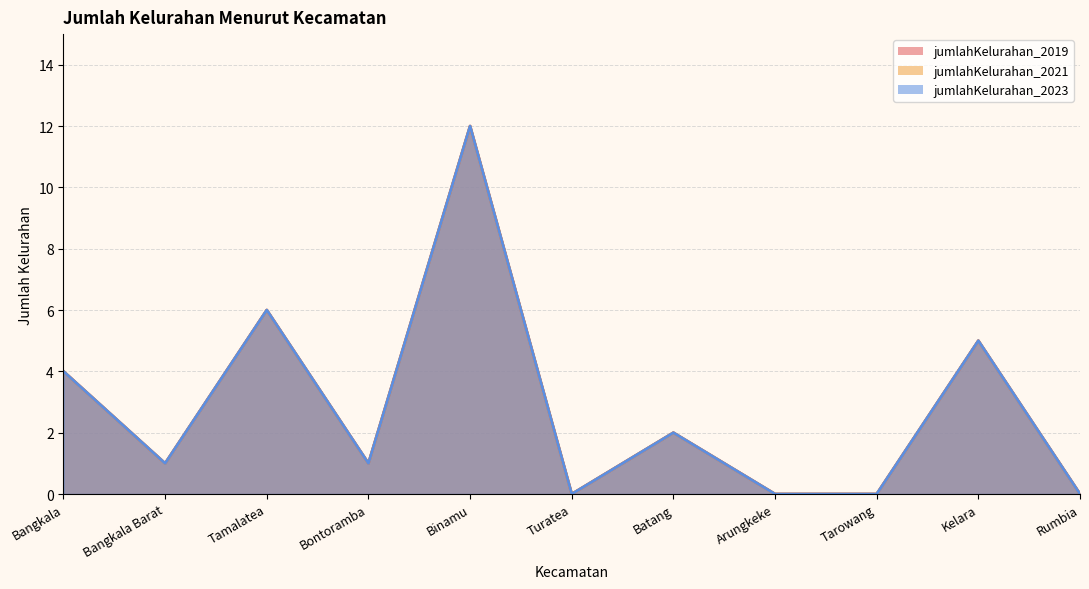

True or false: jumlahKelurahan_2023 and jumlahKelurahan_2019 intersect in this chart.

False